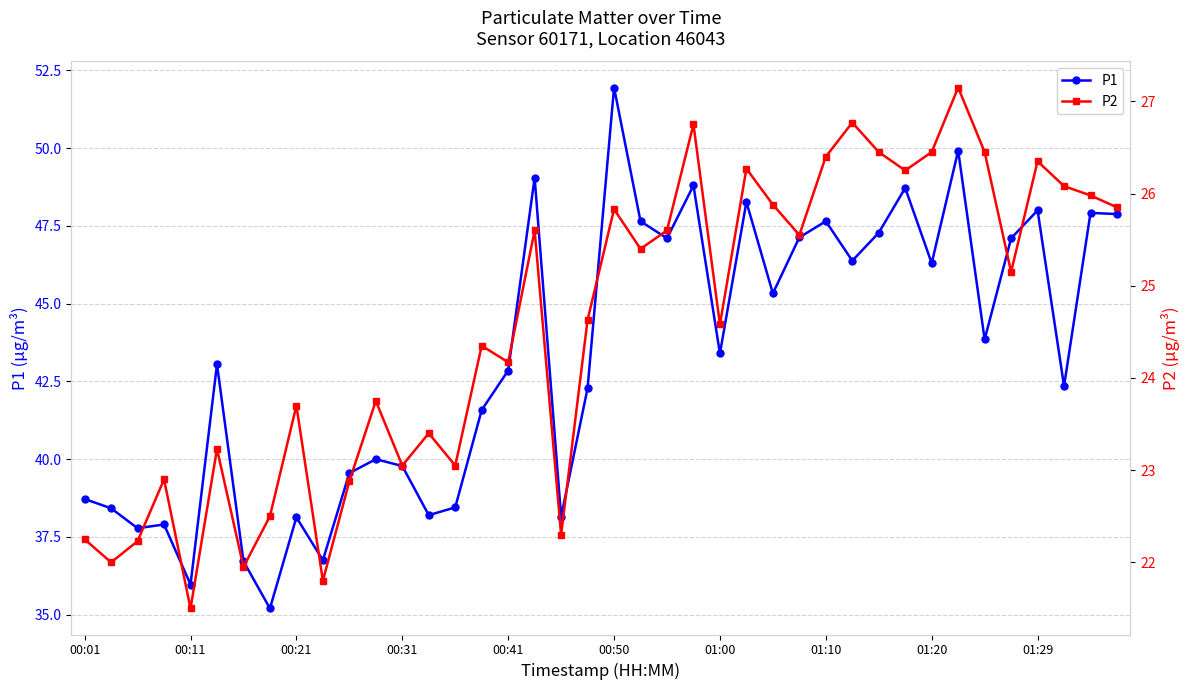

True or false: P1 has more than 1 interior local peaks.

True